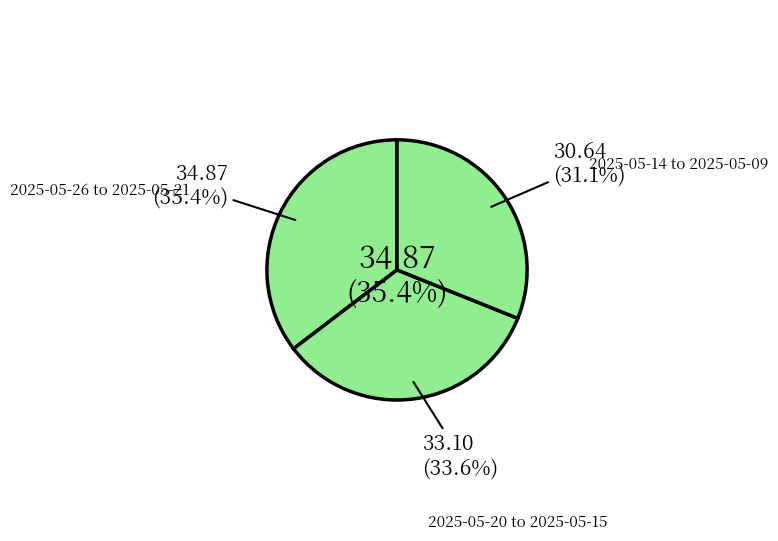

True or false: 2025-05-23 accounts for 1% of the total.

False